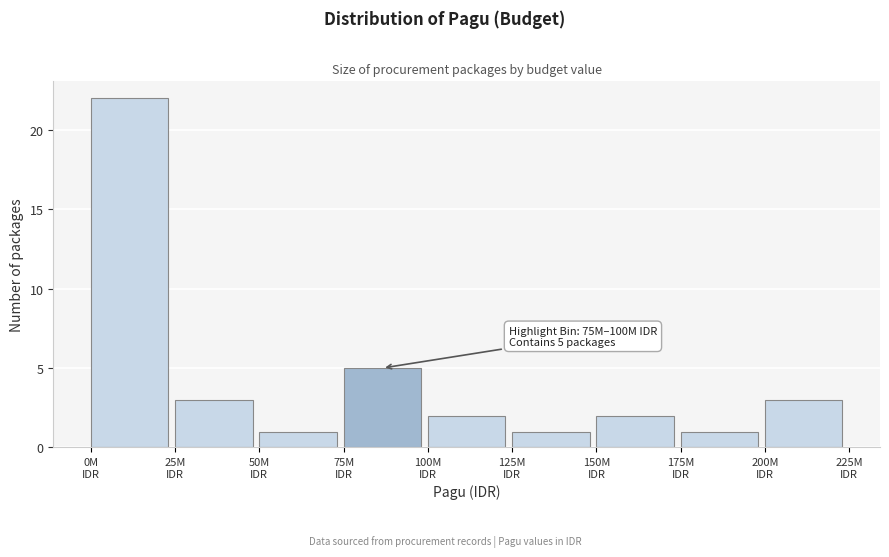

Reading left to right, extract all data points from this chart.

22	3	1	5	2	1	2	1	3